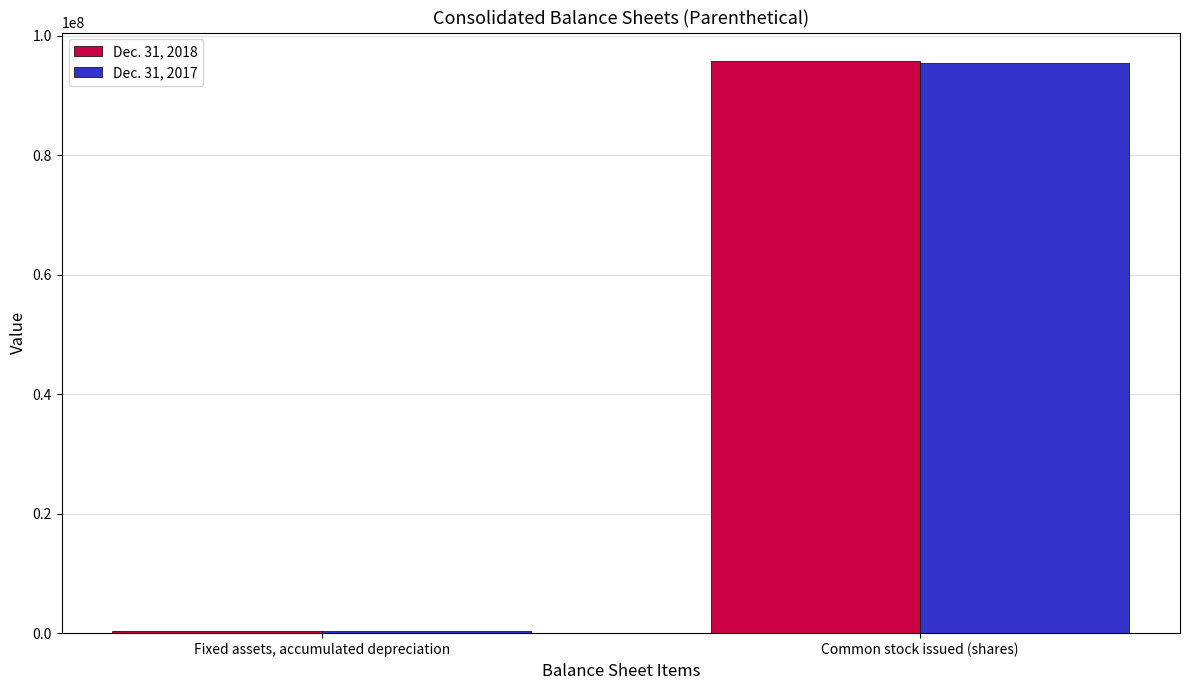

Are the bars horizontal?

No